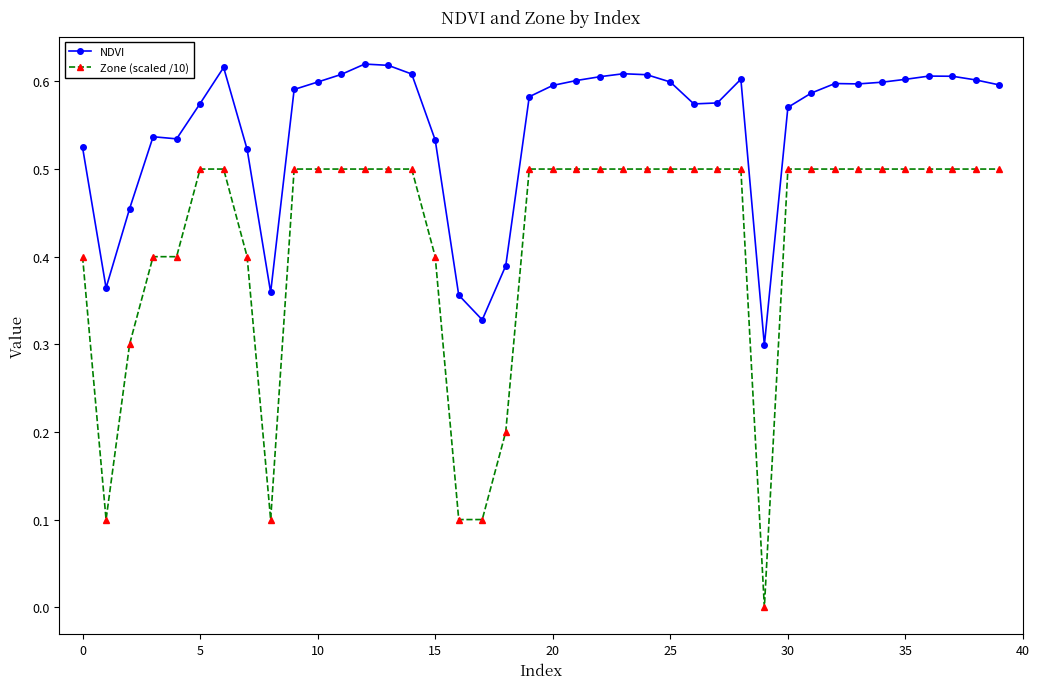

True or false: NDVI and Zone (scaled /10) cross at least once.

False